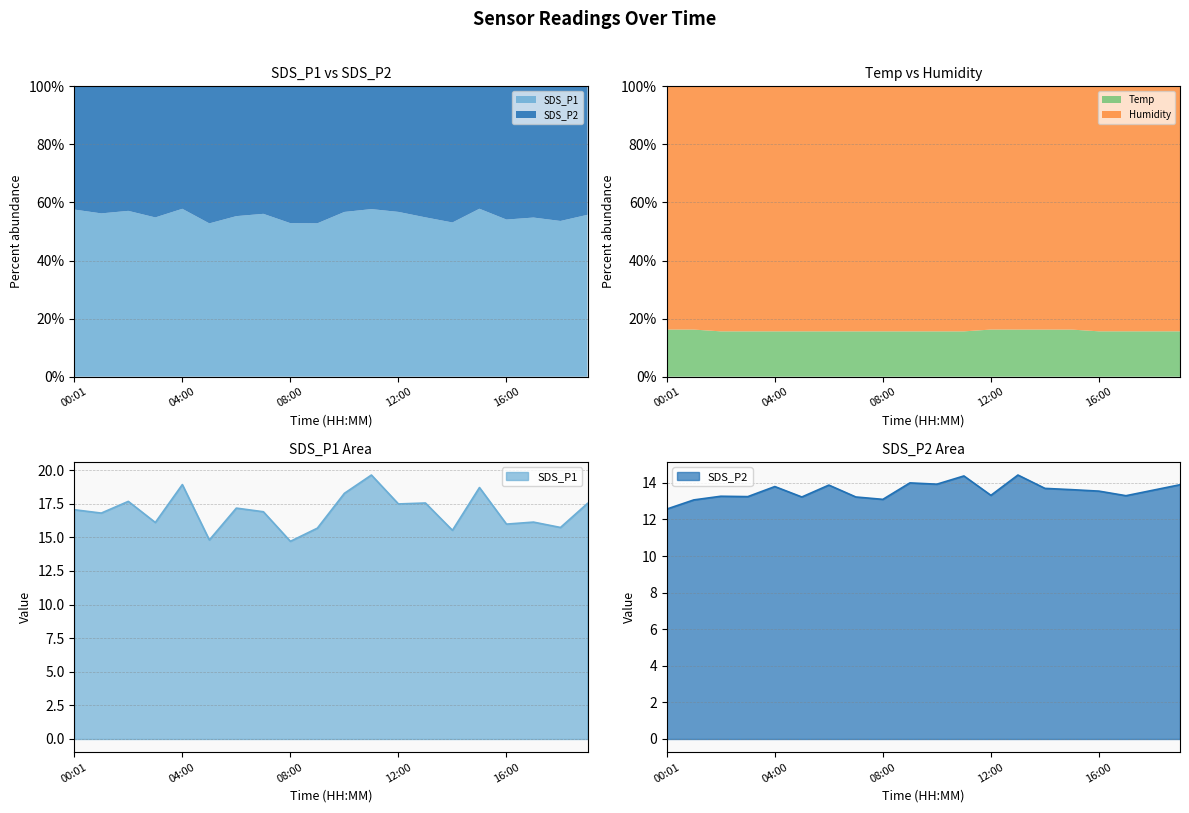

The value of SDS_P2 at 11:00 is 22.7. True or false?

False